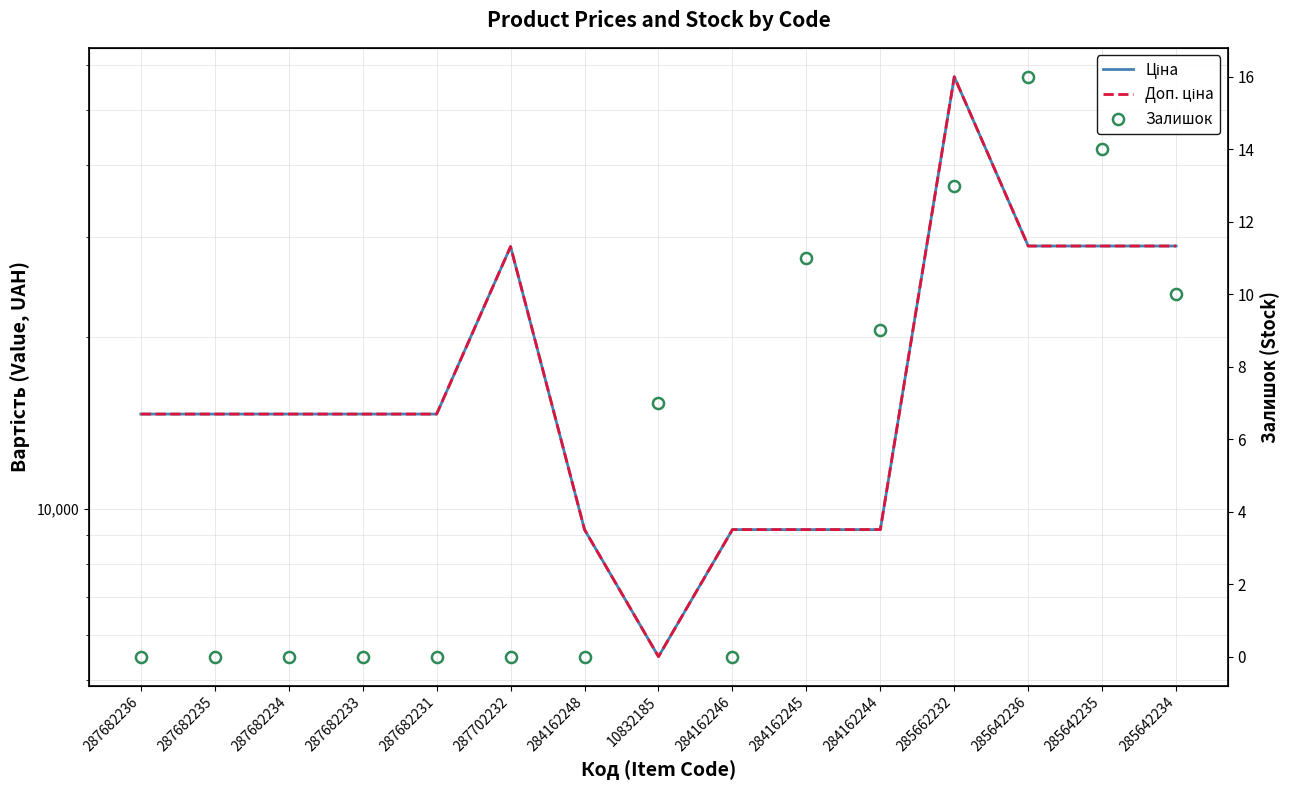

The Доп. ціна series shows 20064.9 at 285642236. True or false?

False